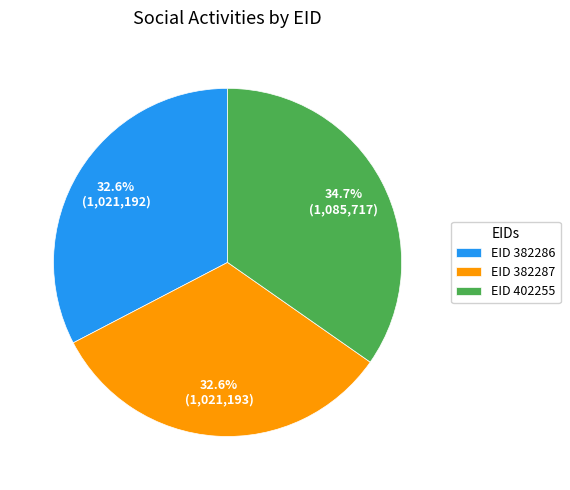

Count the number of slices in the pie.

3